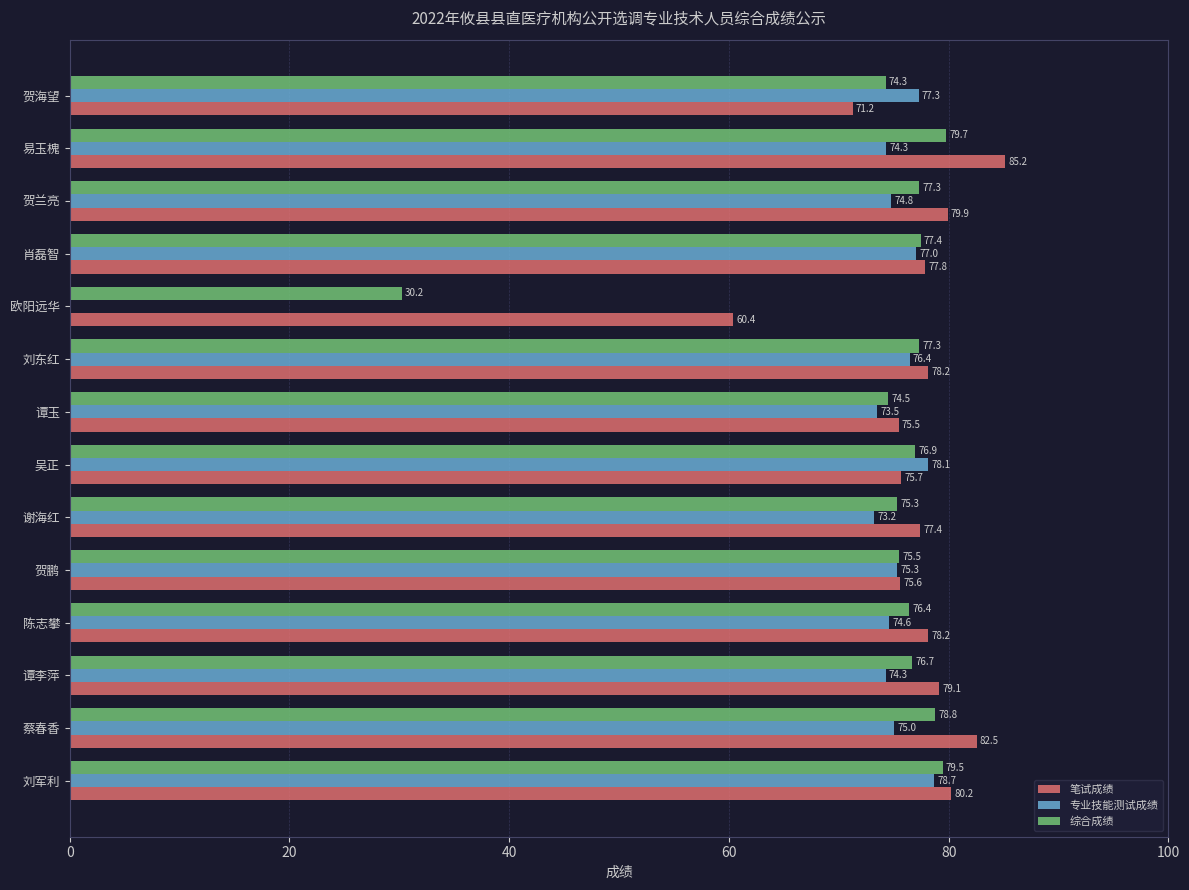

How many positive values does the 专业技能测试成绩 series have?

13